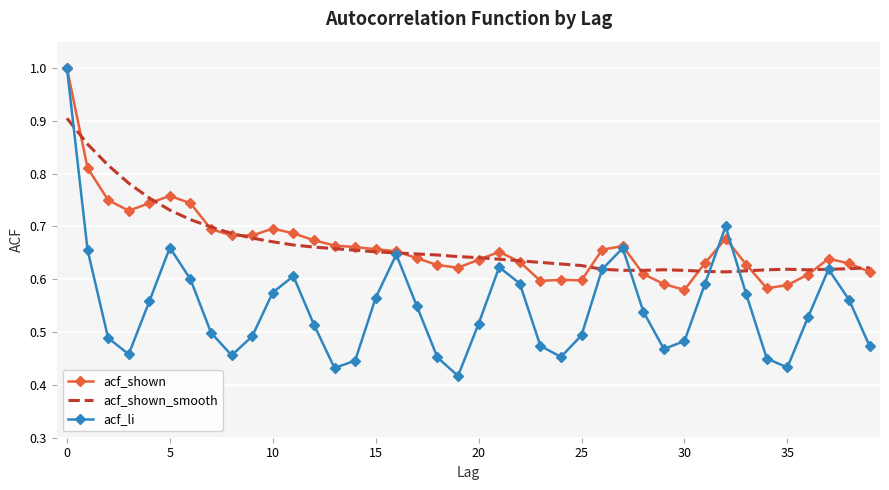

At how many categories does at least one series exceed 0?

40